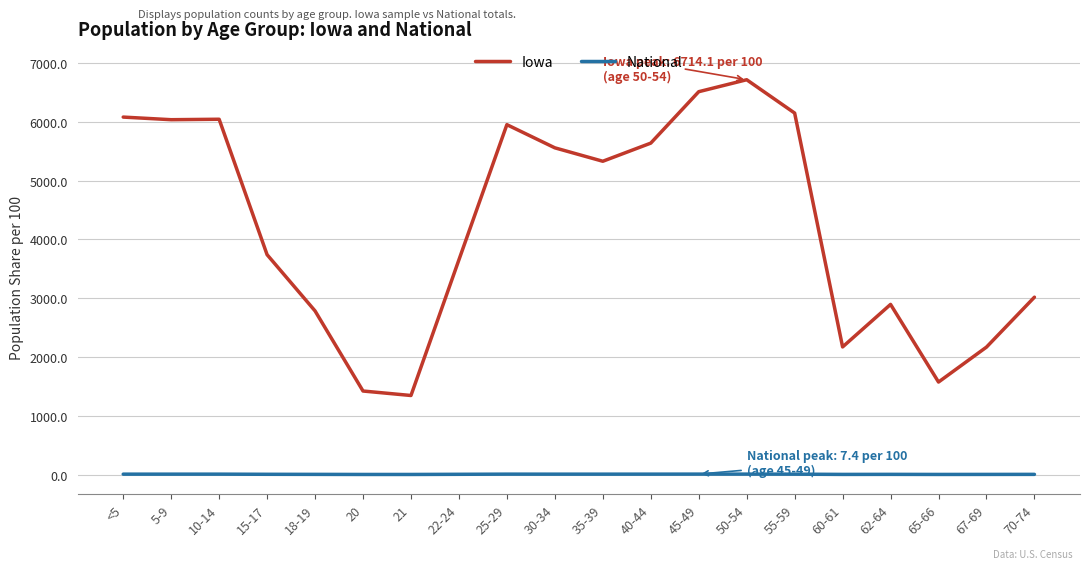

List the series in order of their overall mean, highest first.

Iowa, National